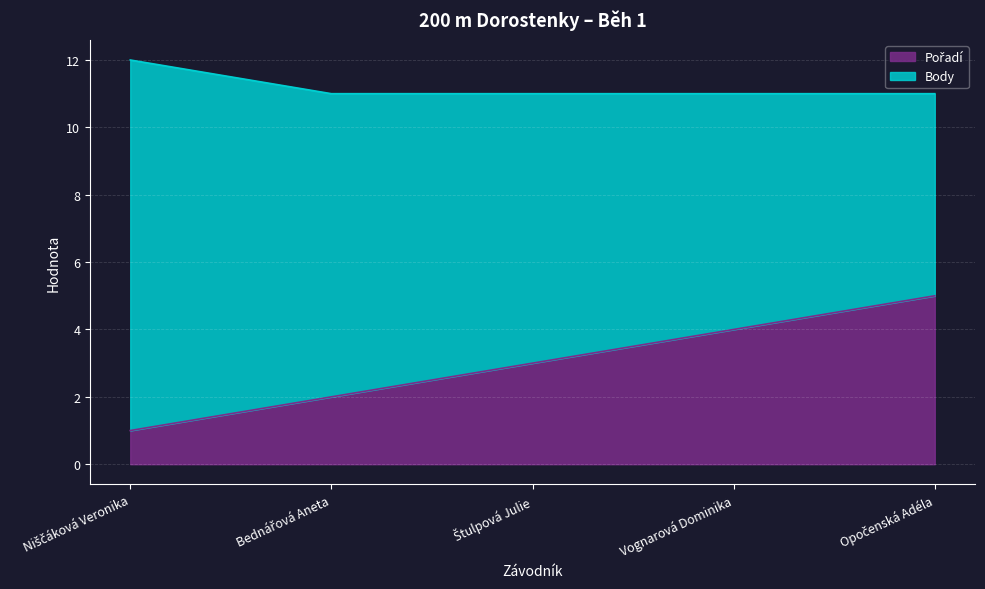

How many data points does each series have?

5